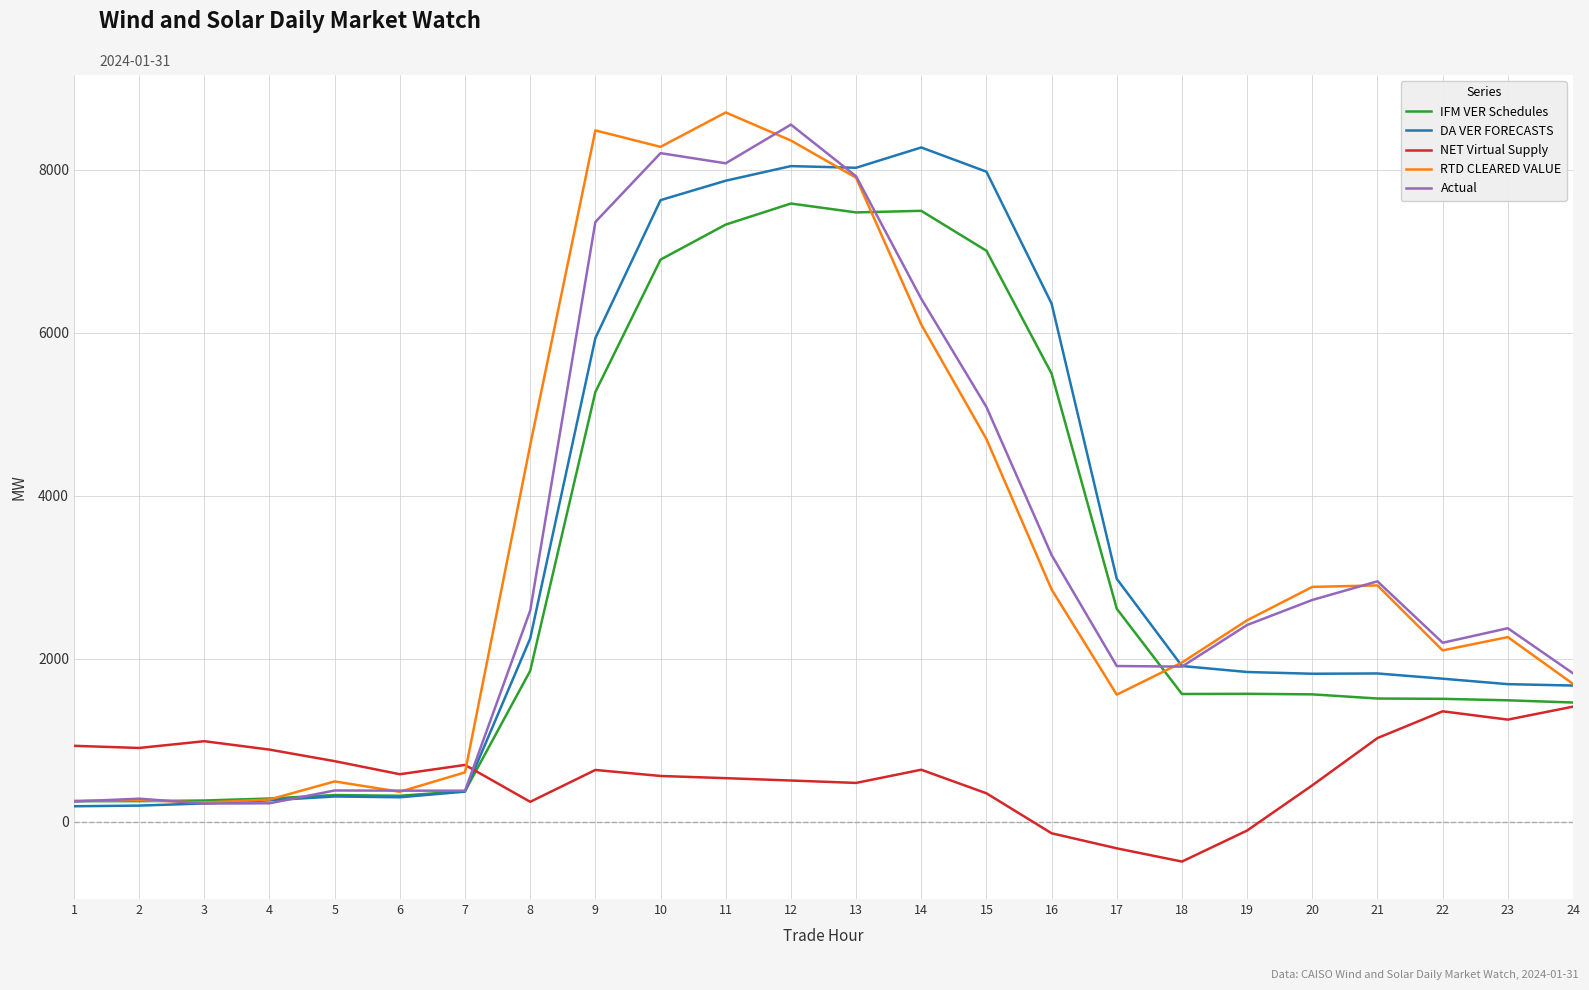

What is the spread (max minus min) of values at 21?

1923.2